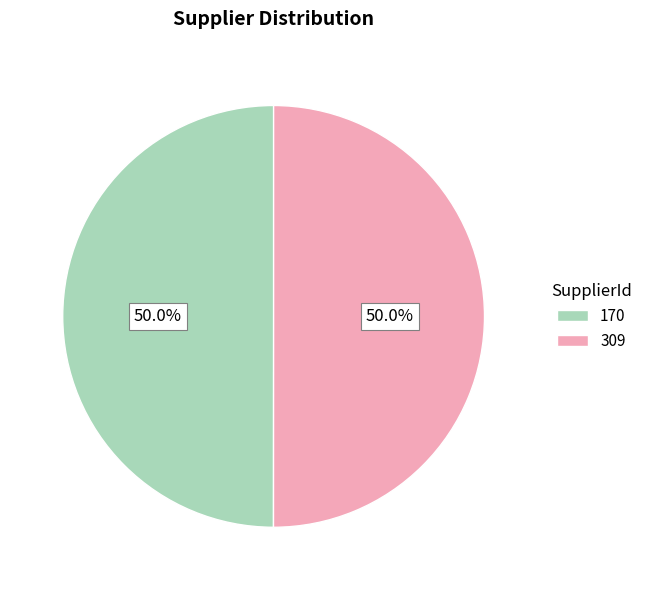

What portion of the pie excludes 309?

50.0%